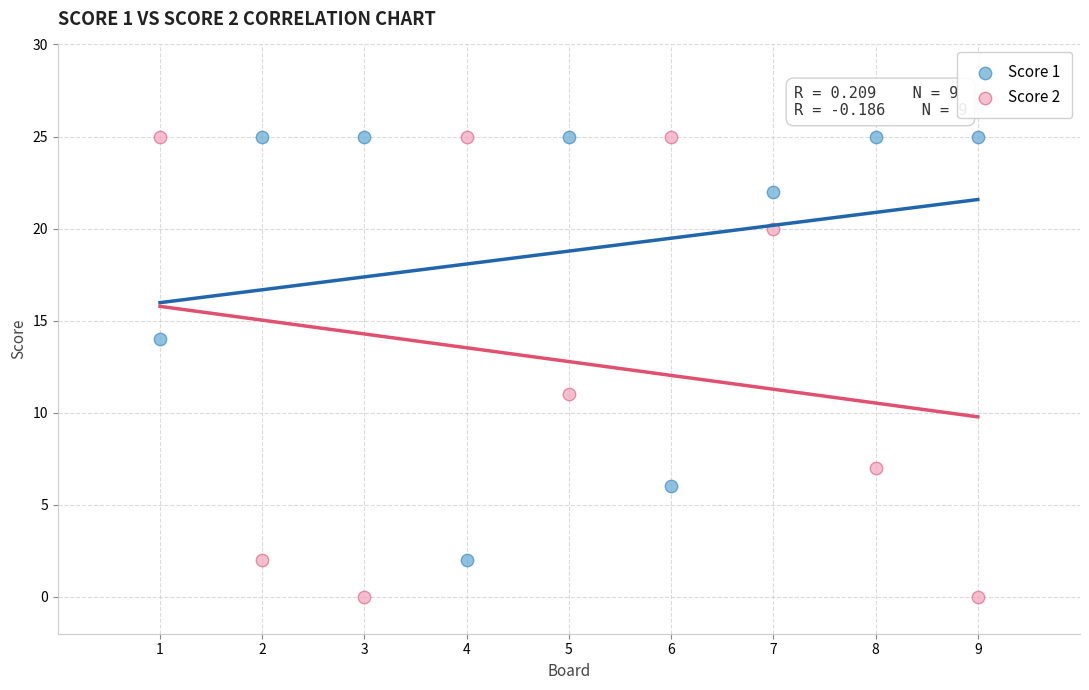

Across all data points, what is the range of Y values (max minus min)?

25